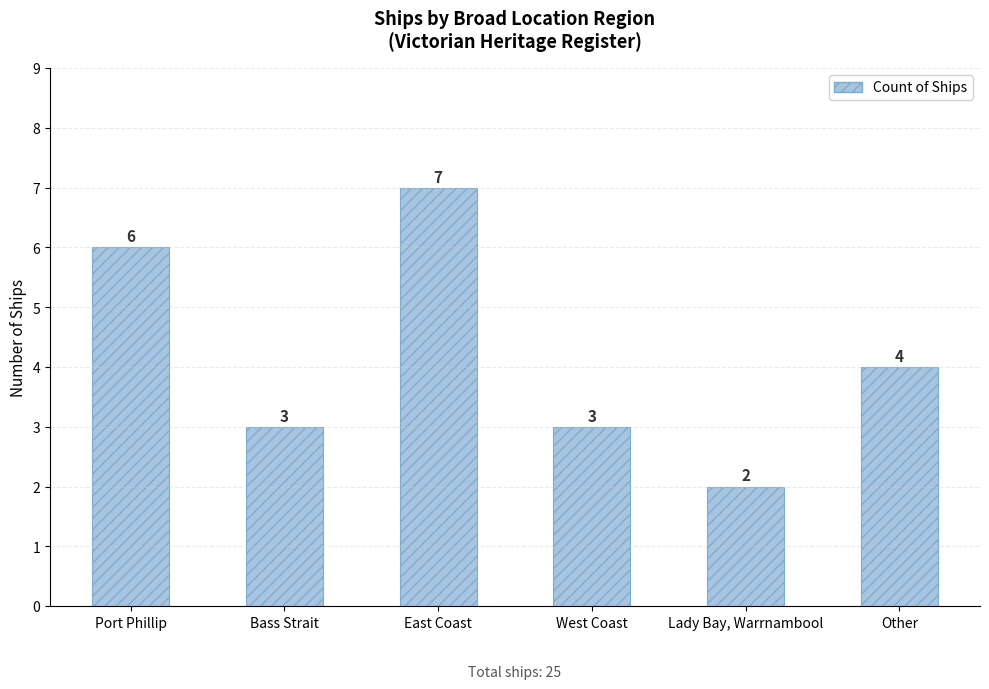

Count the values in the range 3 to 6.

4